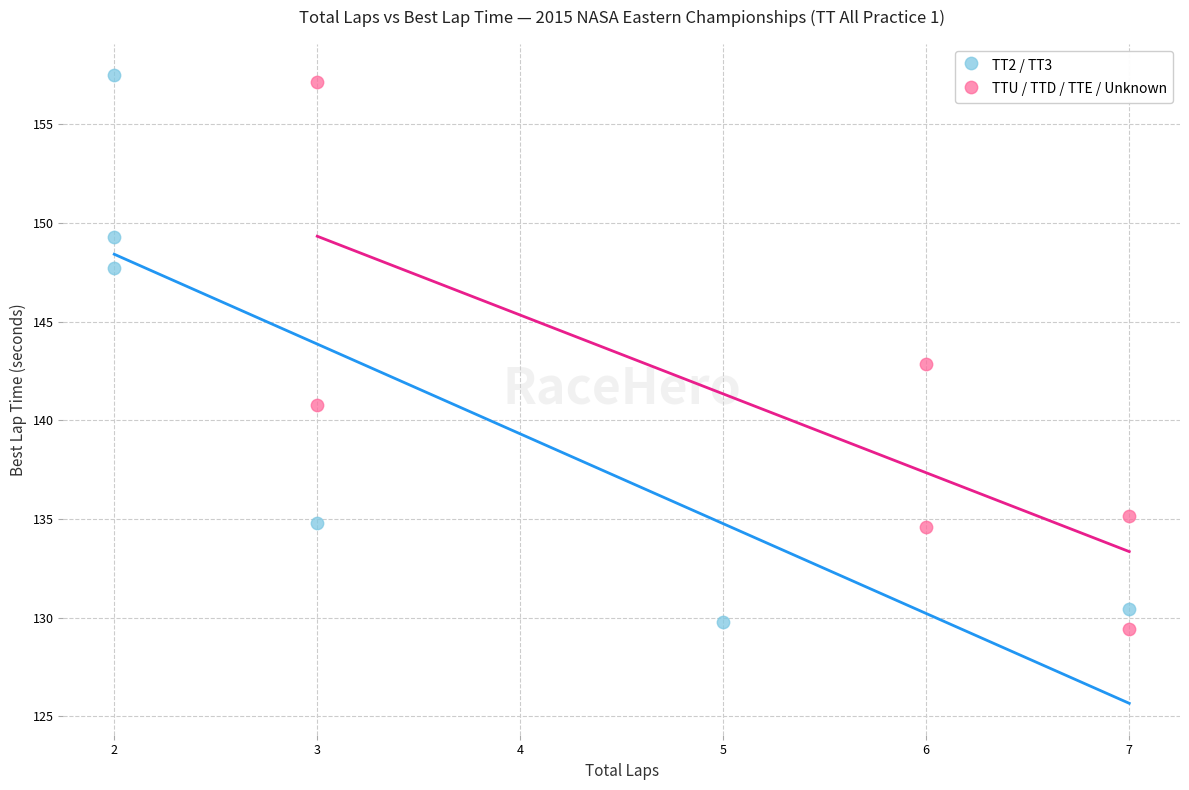

What are all the series names shown in the legend?

TT2 / TT3, TTU / TTD / TTE / Unknown